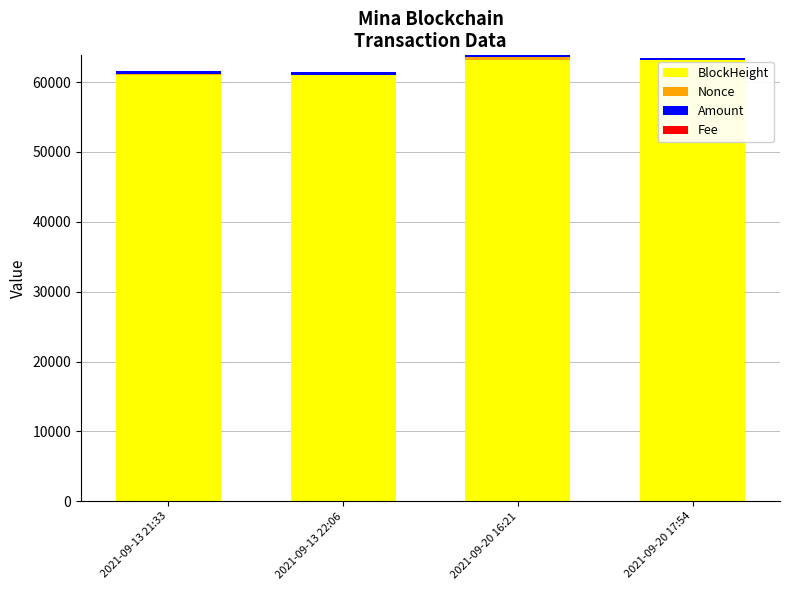

What is the highest value of the BlockHeight series?

63206.0